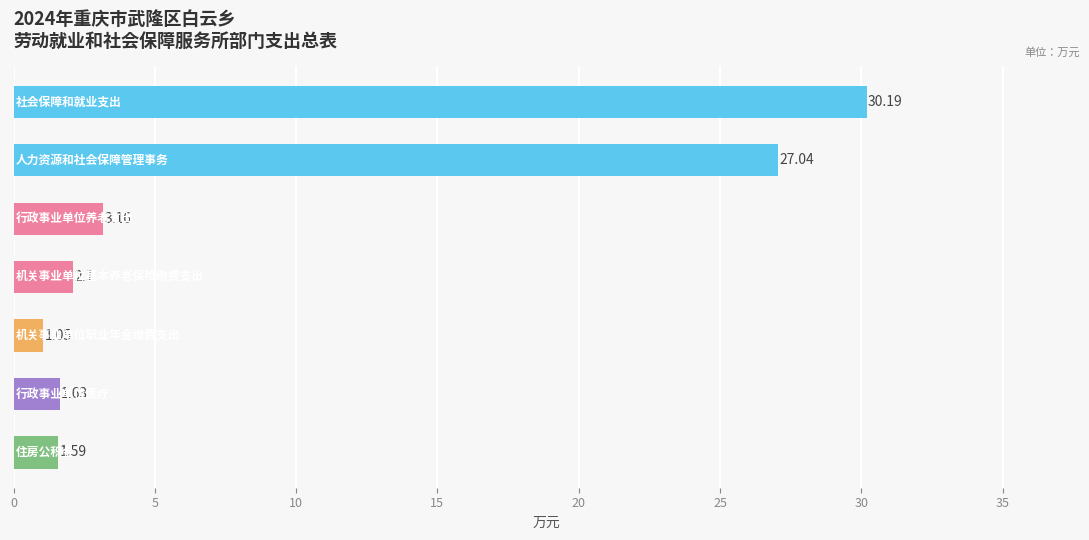

What is the difference between the maximum and minimum values?

29.1